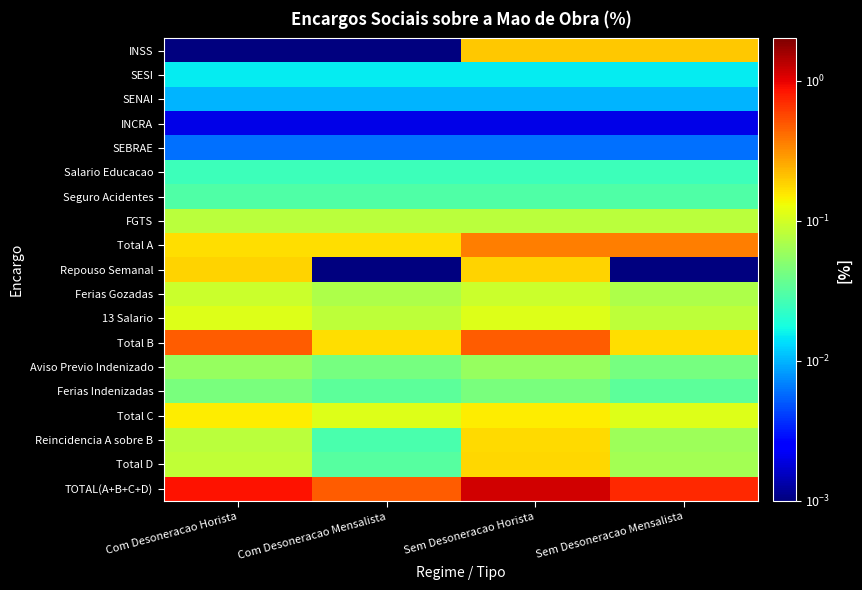

Which has a higher value, Sem Desoneracao Mensalista or Com Desoneracao Mensalista?

Sem Desoneracao Mensalista